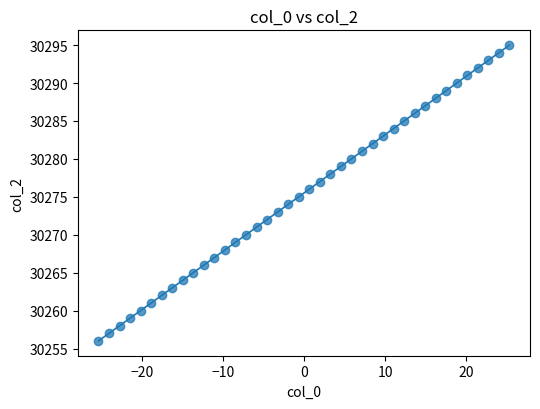

What is the range of Y values (max minus min)?

39